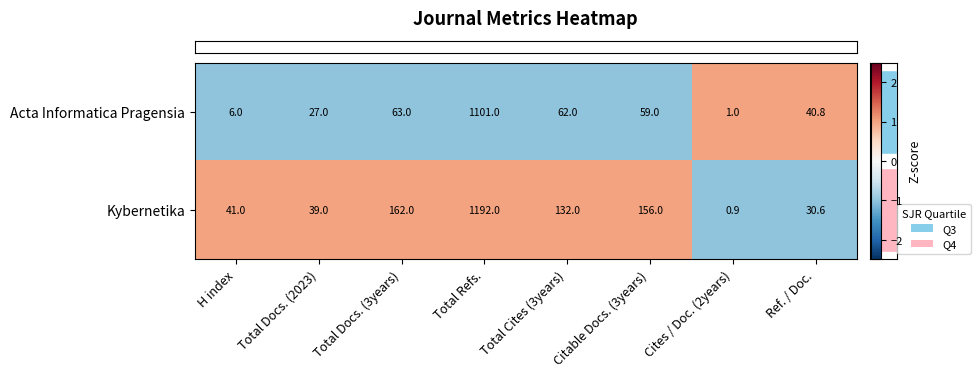

Rank the series by their maximum value, from lowest to highest.

Acta Informatica Pragensia, Kybernetika